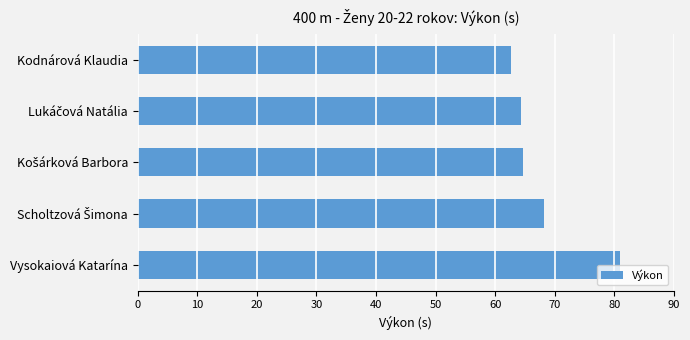

What is the approximate value at Vysokaiová Katarína?

80.9